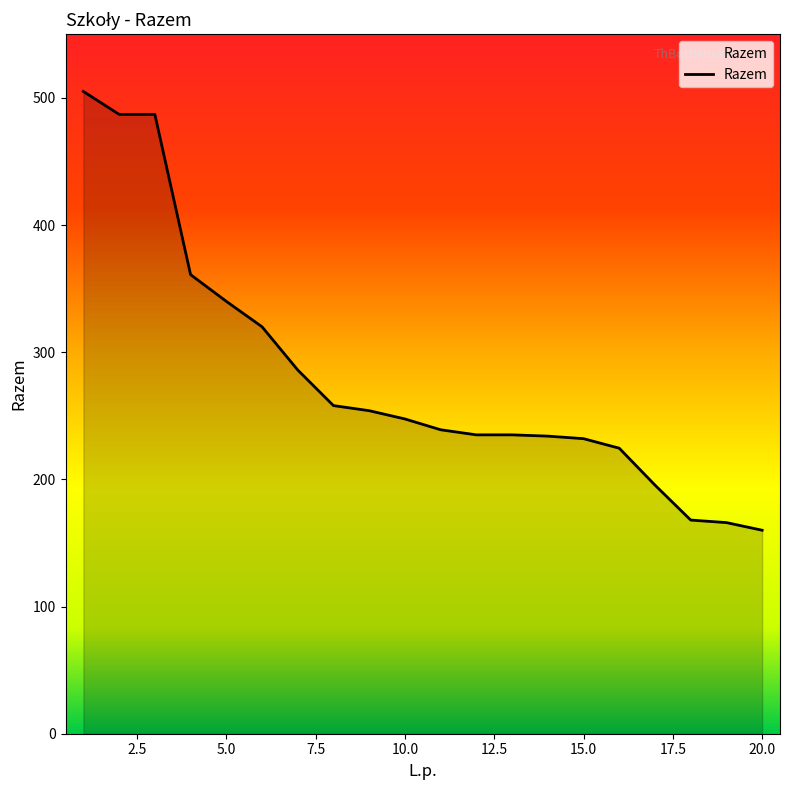

What is the difference between the maximum and minimum values?

345.0